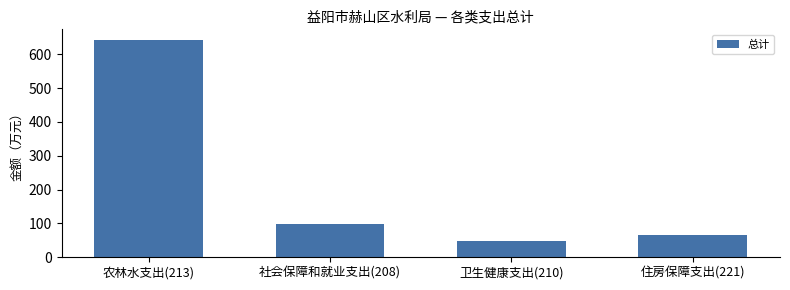

Between 卫生健康支出(210) and 农林水支出(213), which is larger?

农林水支出(213)